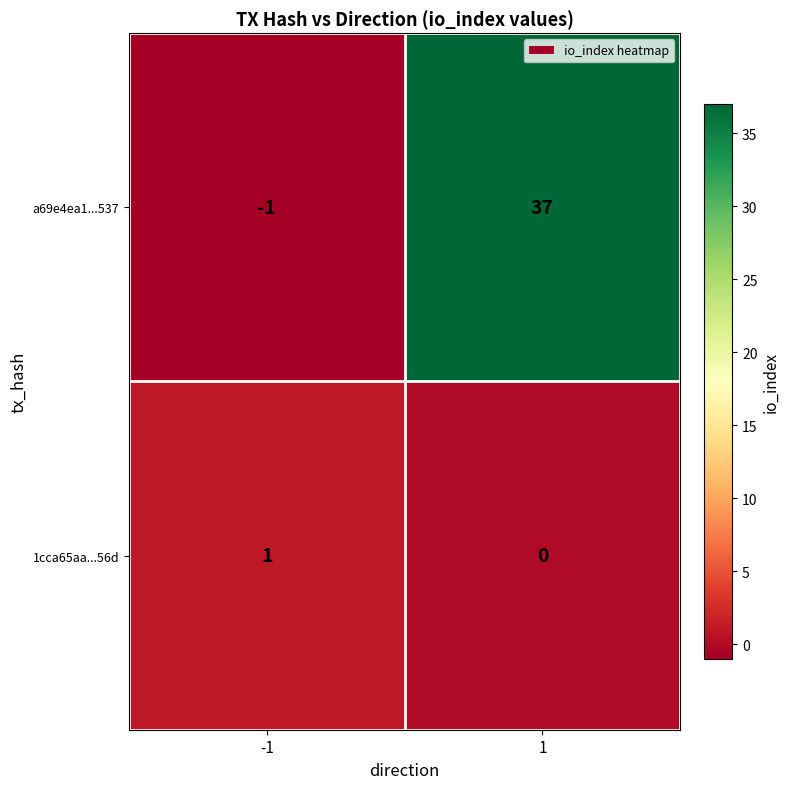

How many data points does each series have?

2